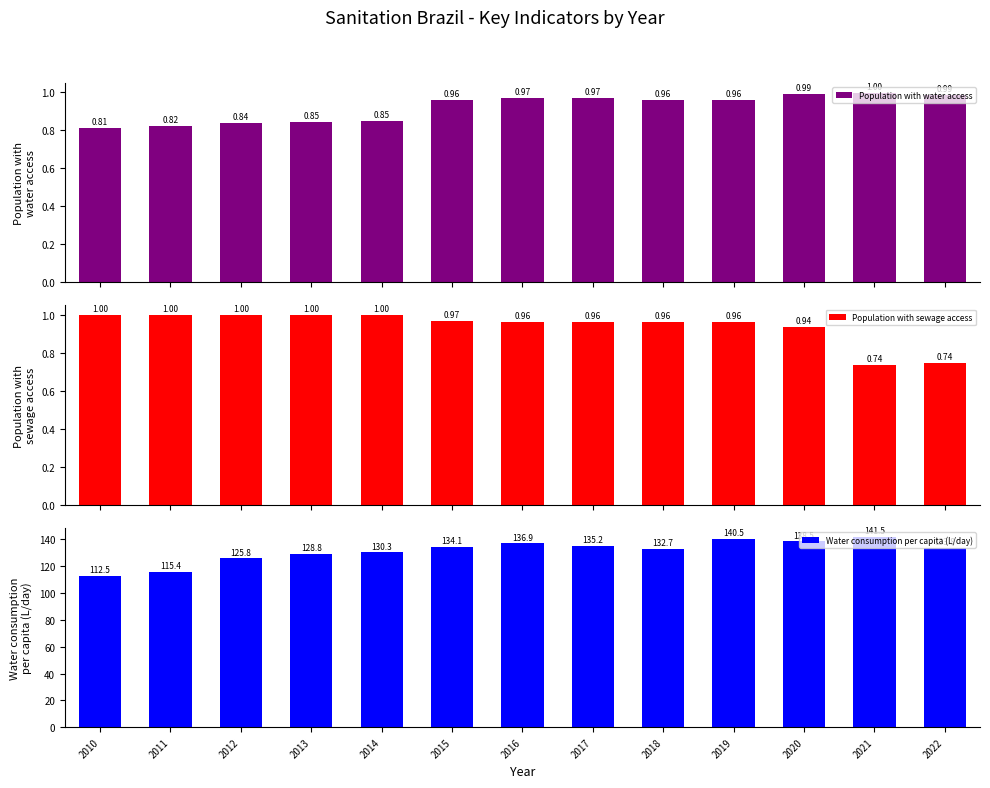

What is the maximum value shown in the chart?

141.5